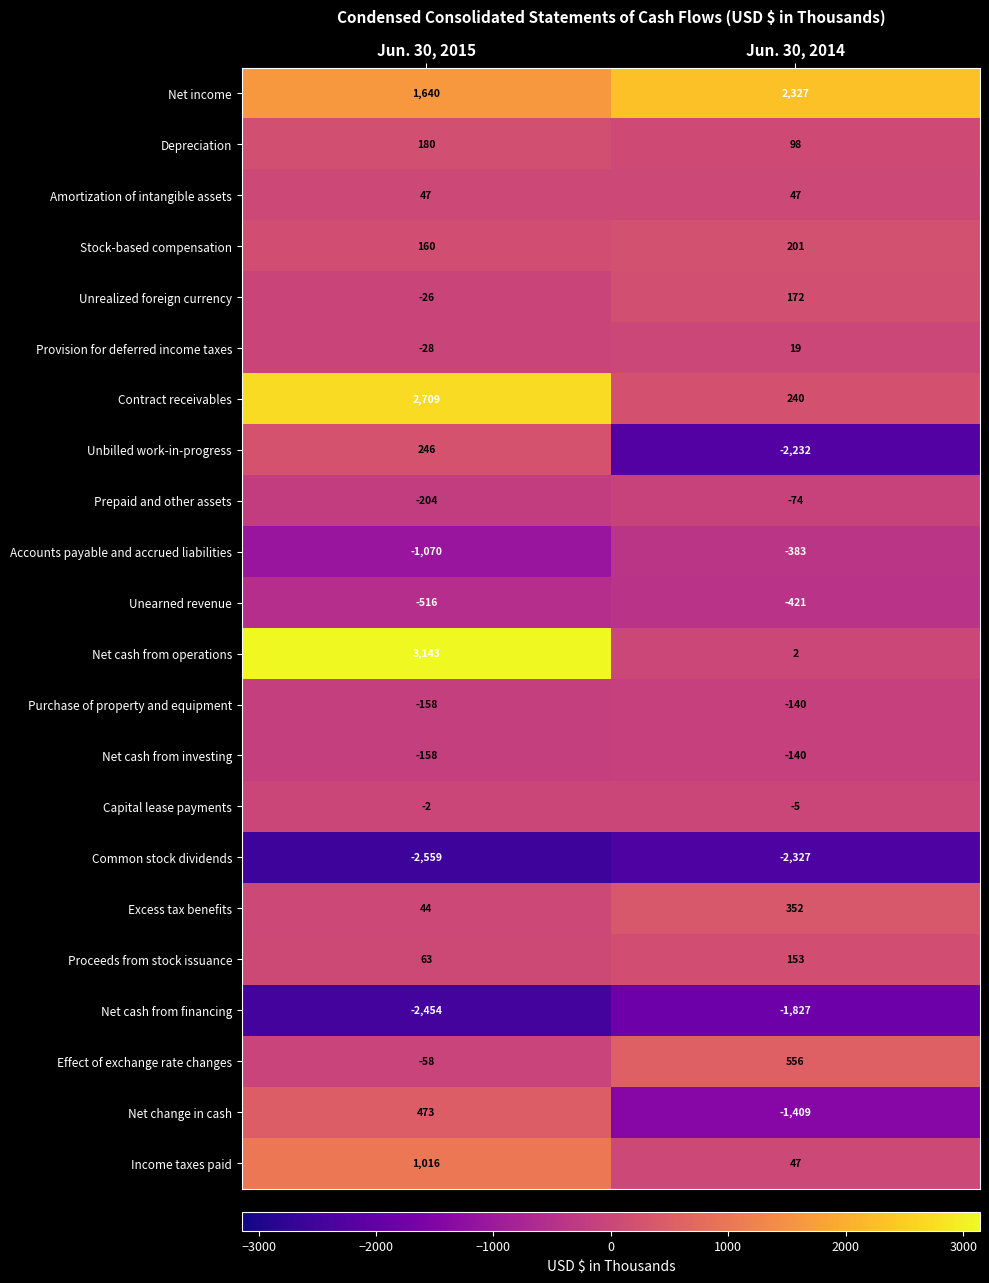

How many categories are shown in the chart?

2